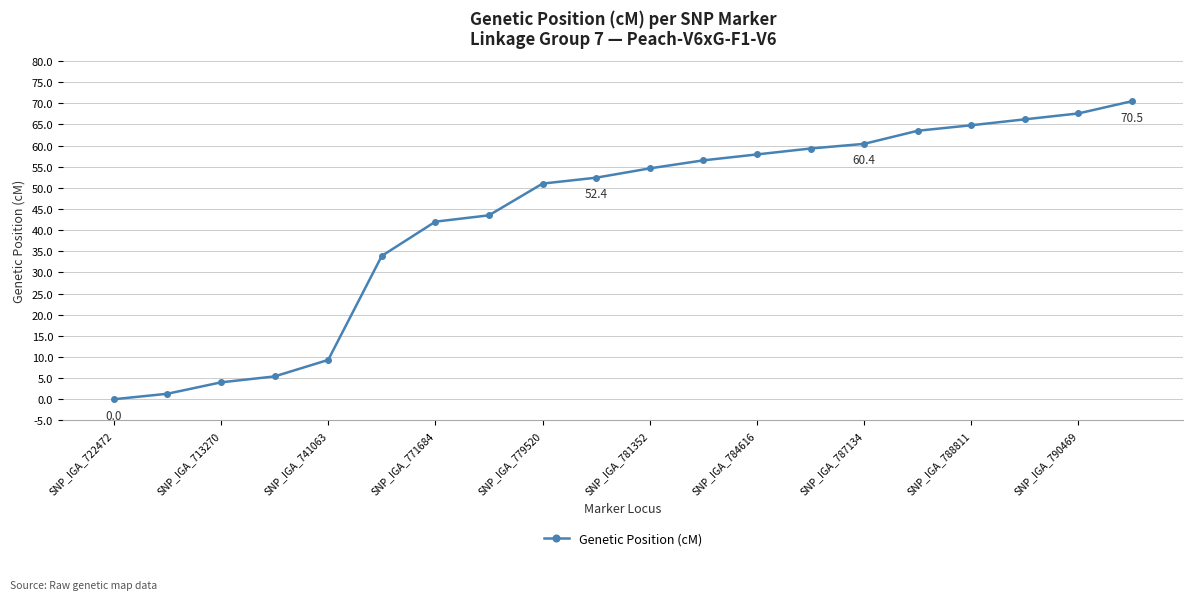

What is the value of the 5th point from the left?

9.3